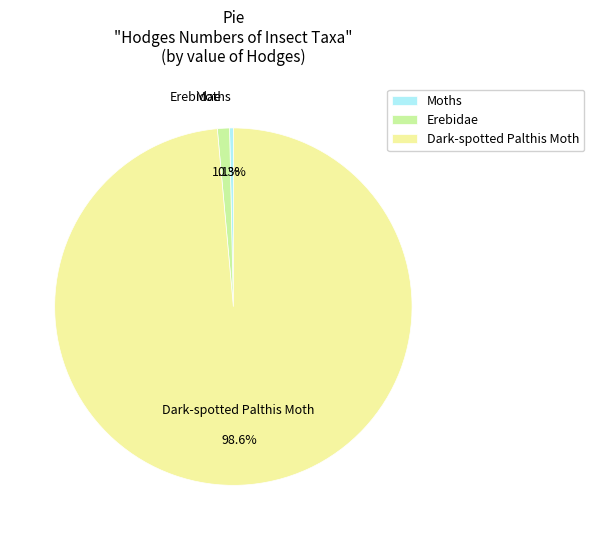

How many segments does this pie chart have?

3